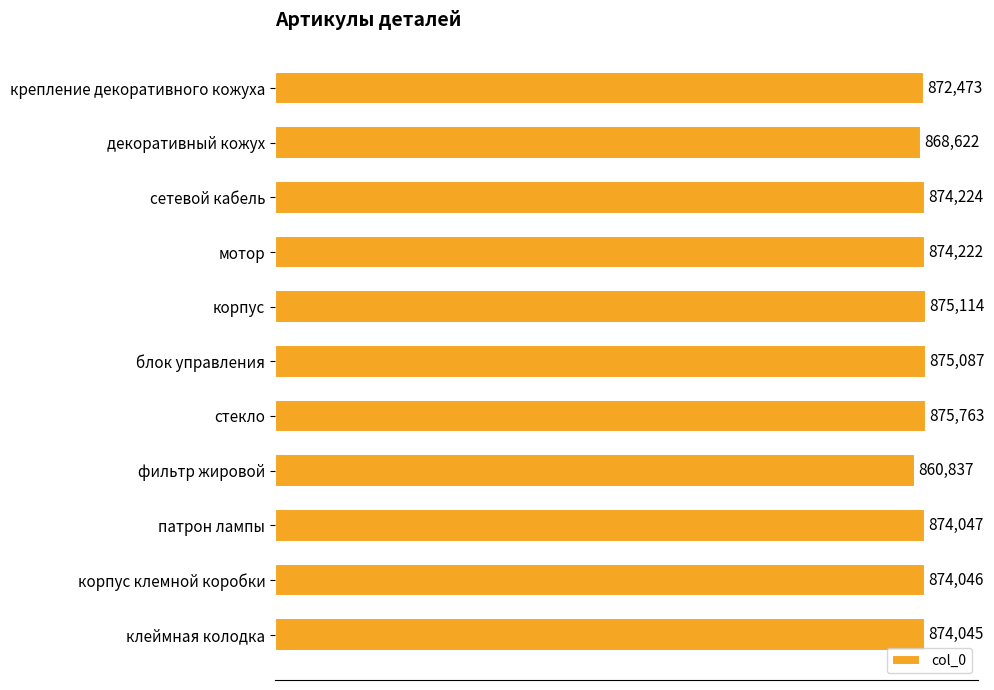

The value at патрон лампы is 1552734. True or false?

False